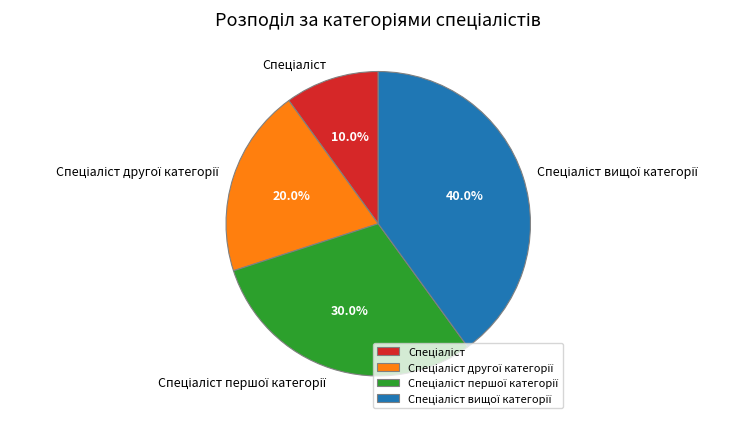

Count the number of slices in the pie.

4